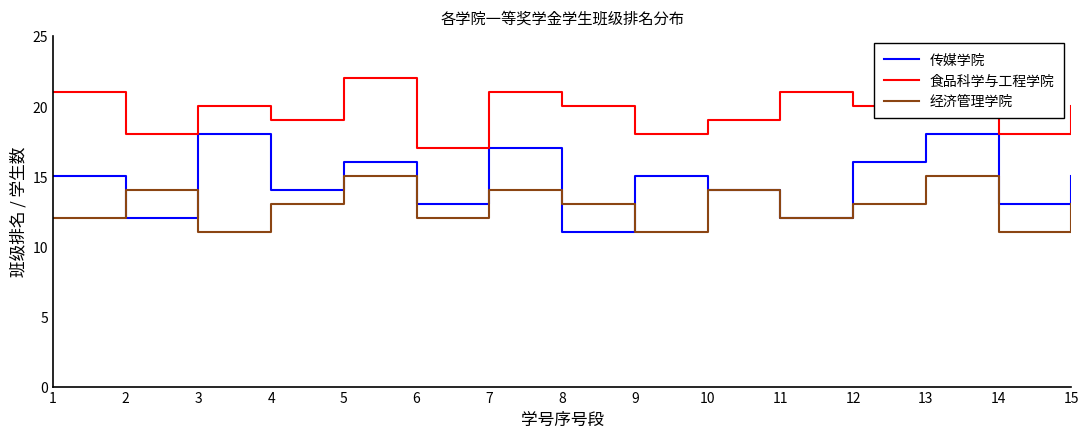

What are all the series names shown in the legend?

传媒学院, 食品科学与工程学院, 经济管理学院